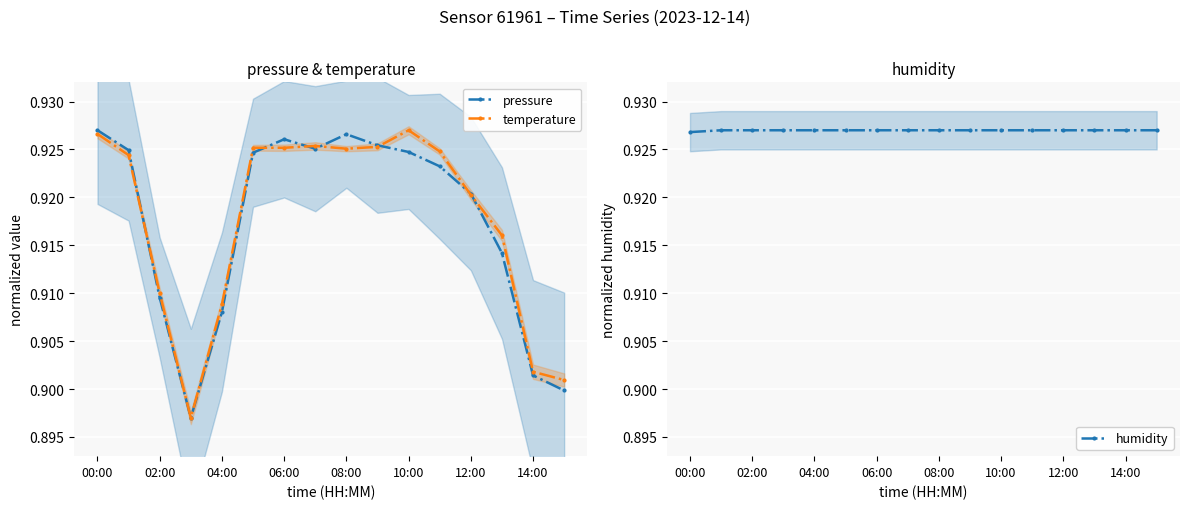

True or false: pressure has more than 1 interior local peaks.

True